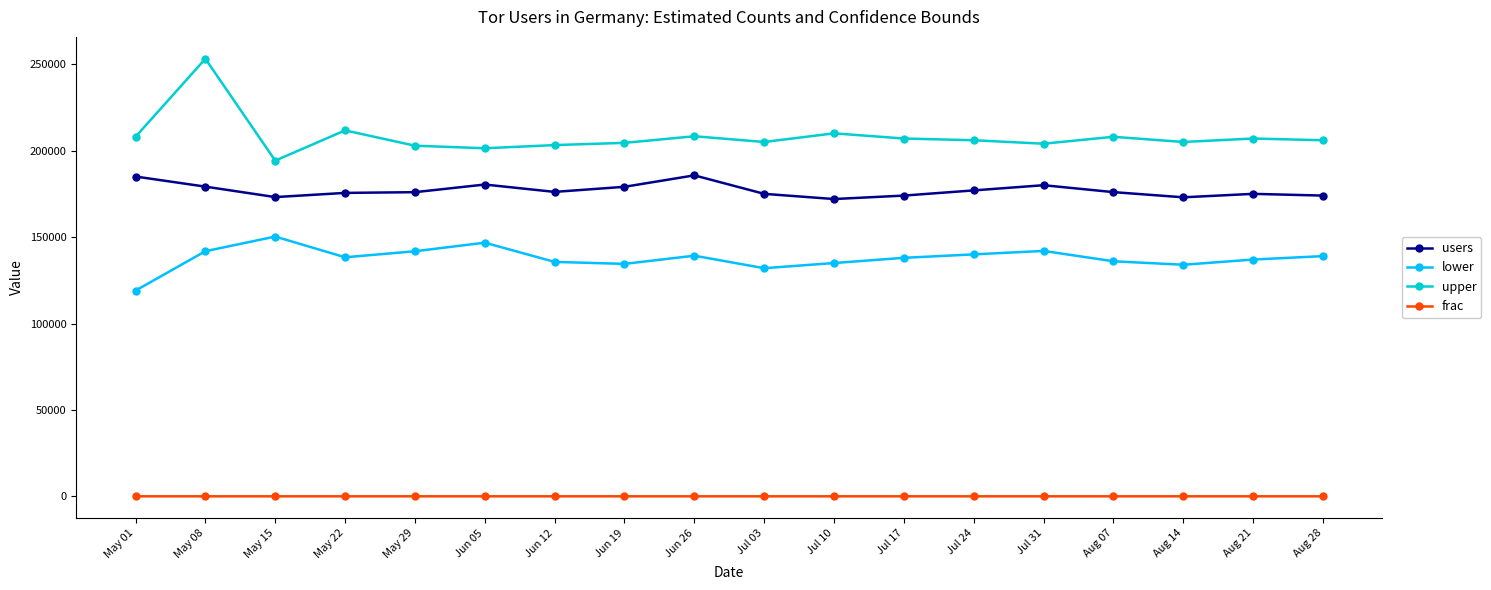

True or false: users has a value of 174000 at Aug 28.

True